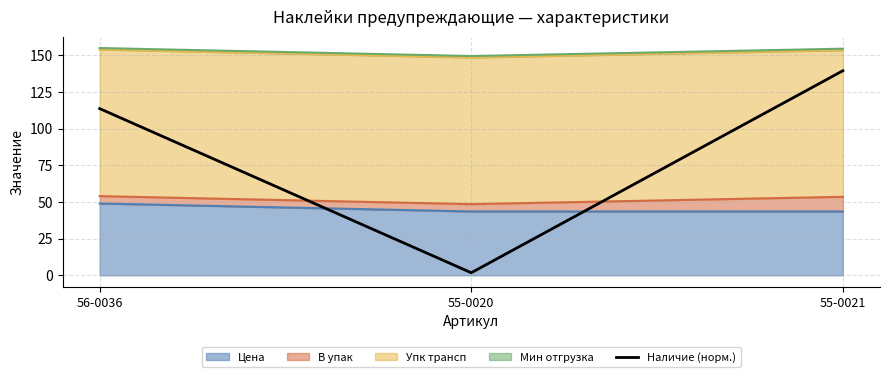

What is the minimum value shown in the chart?

1.7